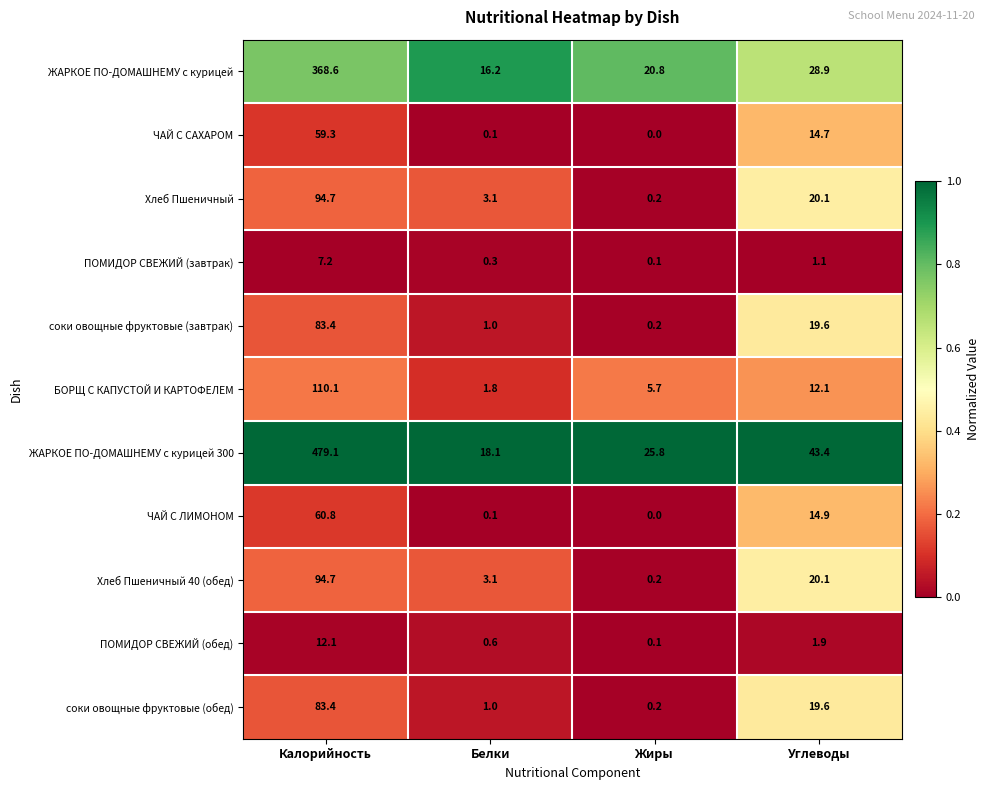

The Хлеб Пшеничный series shows 34.2 at Углеводы. True or false?

False